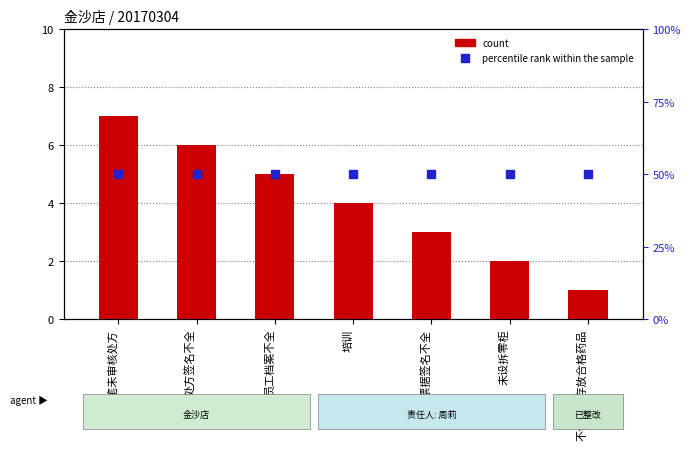

At how many categories does at least one series exceed 46?

7